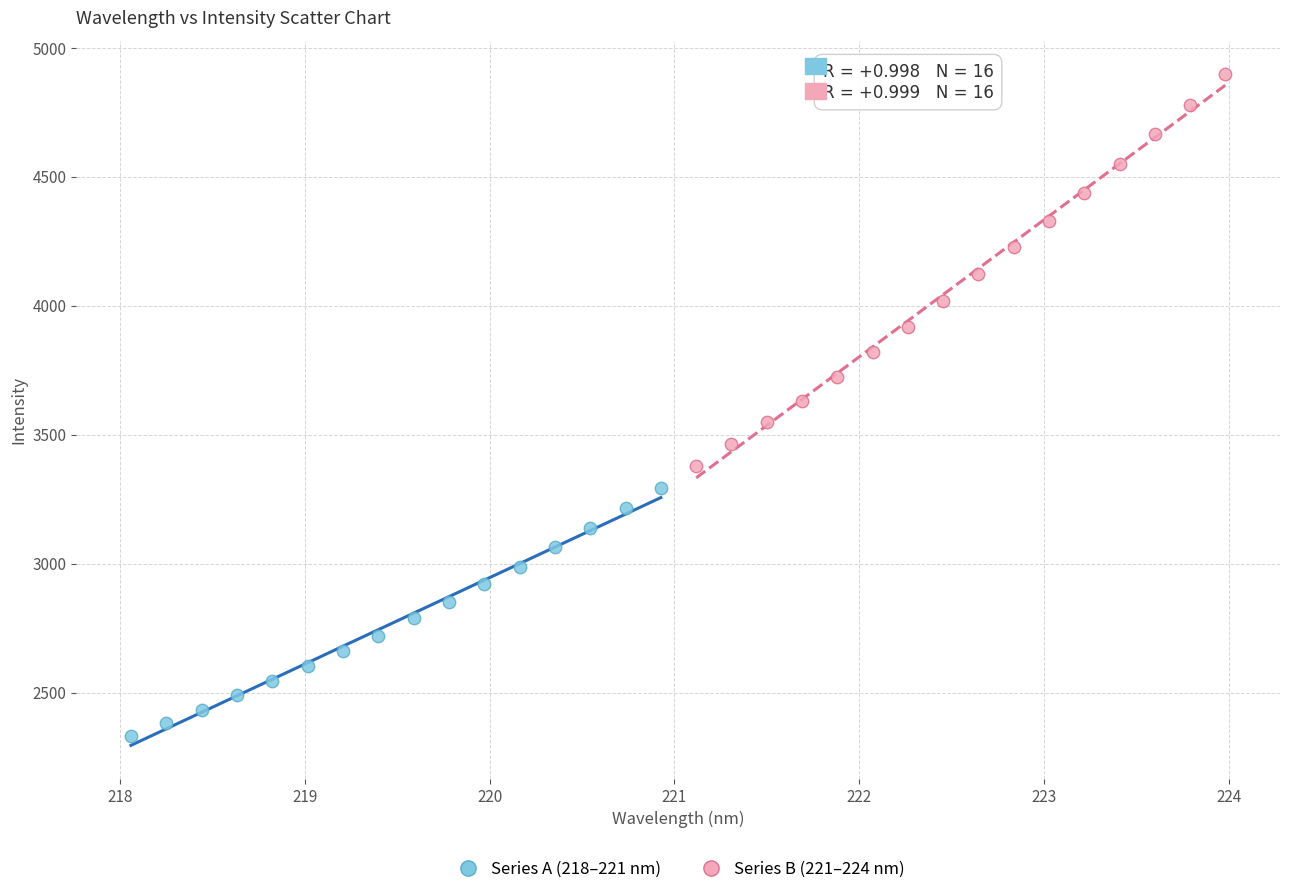

Which series has the widest spread of Y values?

Series B (221–224 nm)